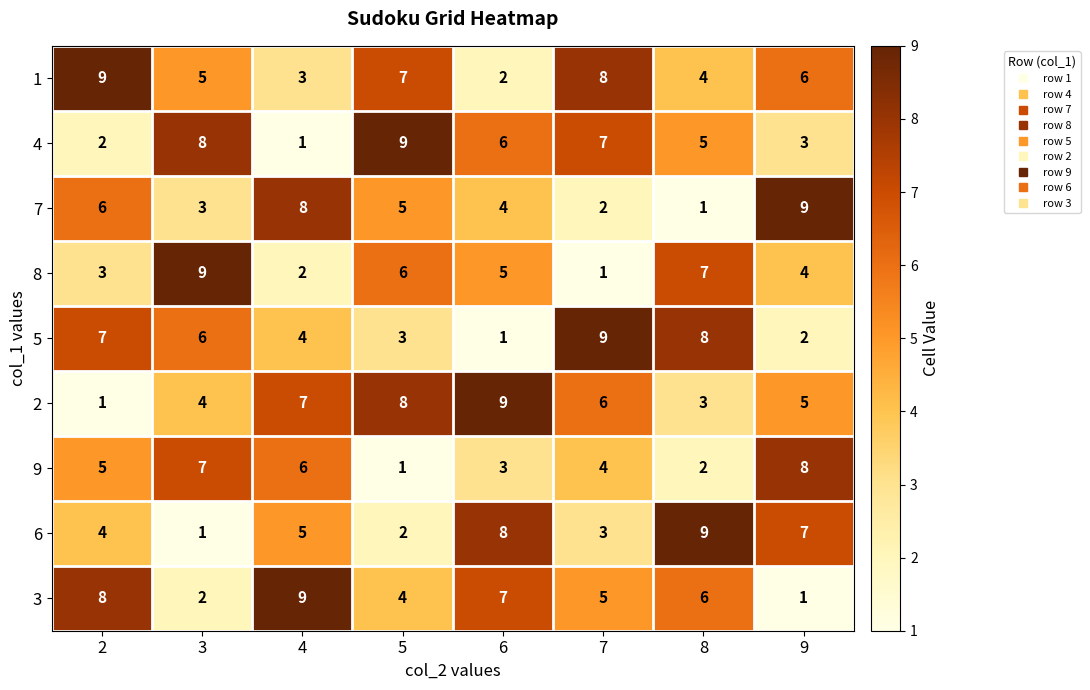

What is the approximate value of 9 at 9?

8